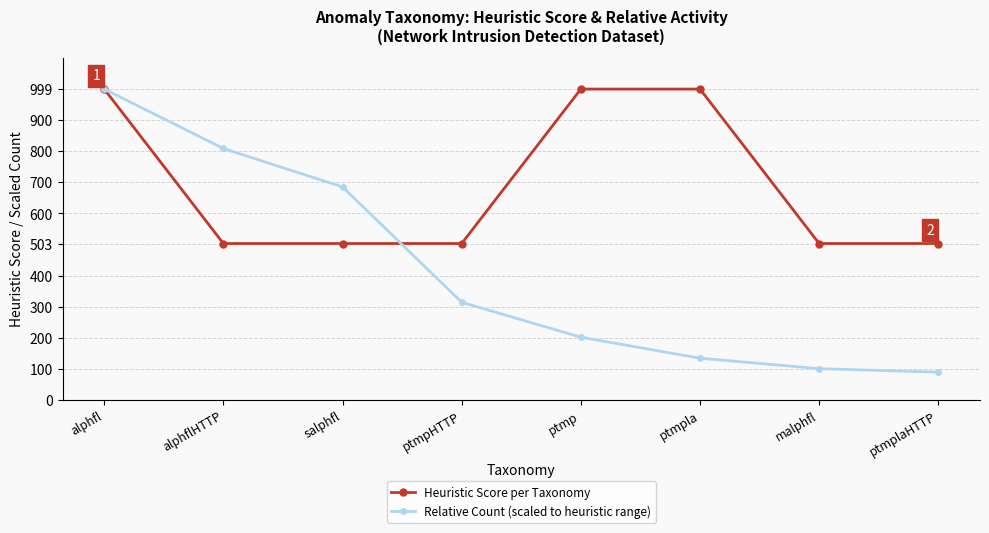

The value of Relative Count (scaled to heuristic range) at malphfl is 51.7. True or false?

False